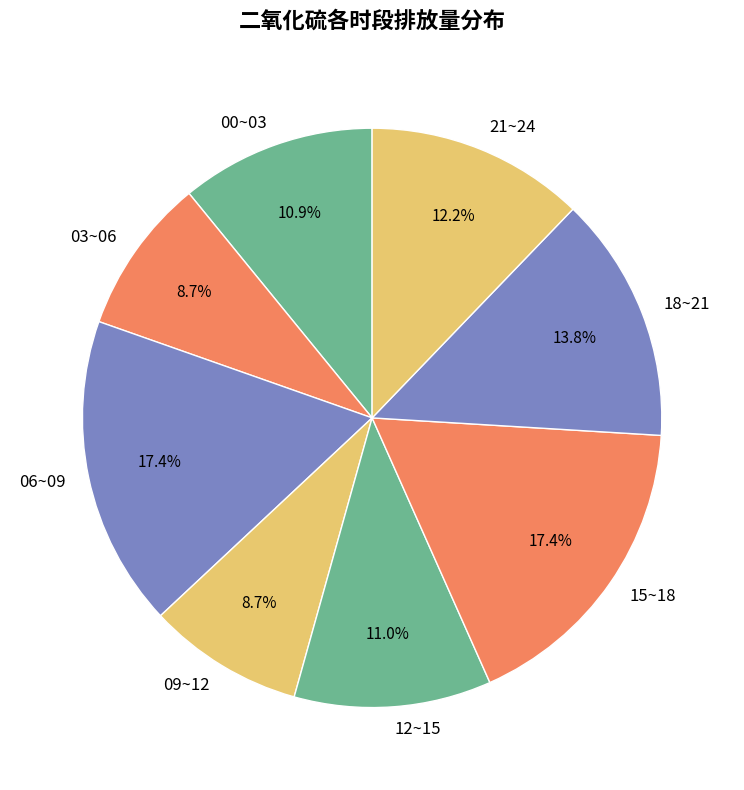

Is there a majority slice in this chart?

No